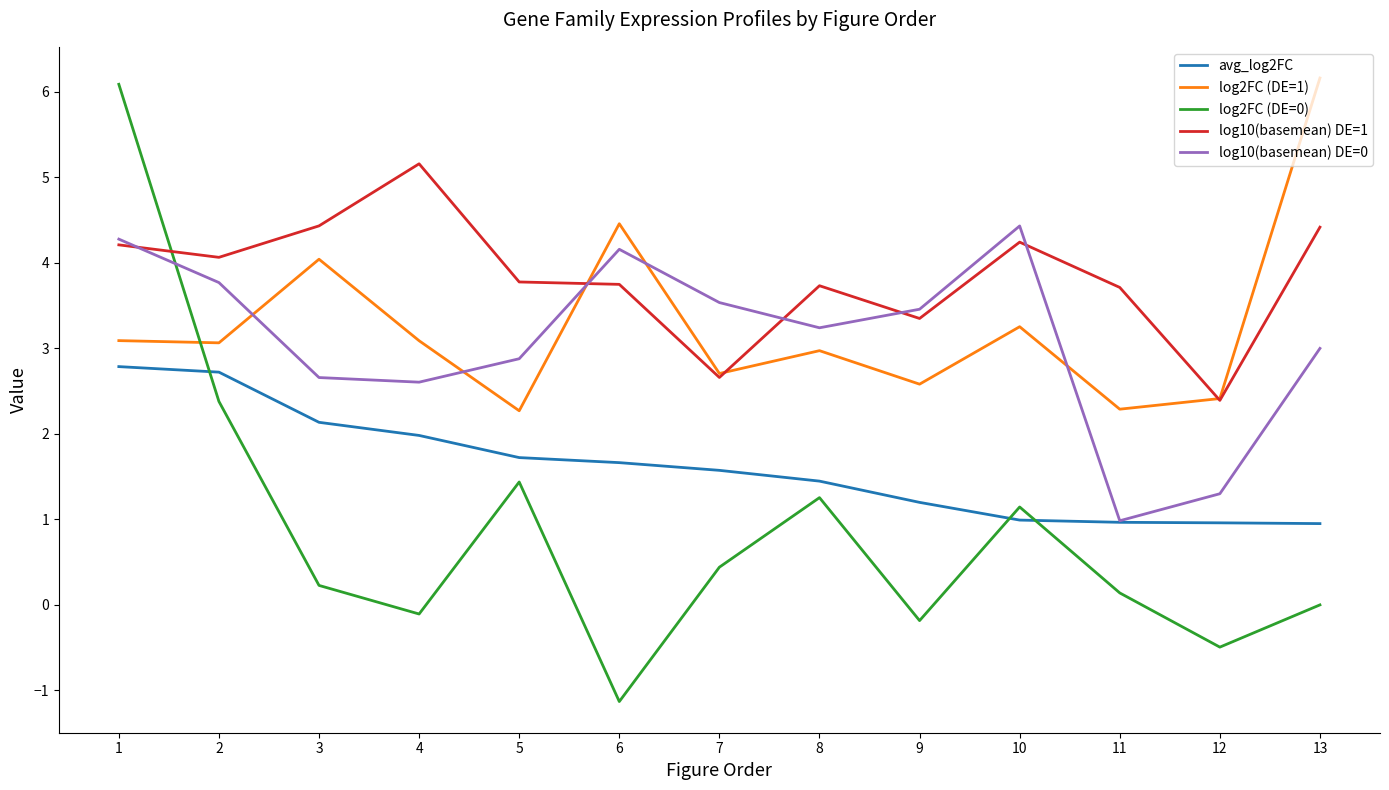

What are all the series names shown in the legend?

avg_log2FC, log2FC (DE=1), log2FC (DE=0), log10(basemean) DE=1, log10(basemean) DE=0